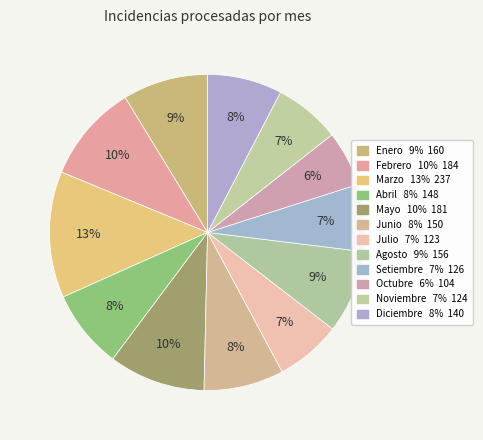

How many slices are in this pie chart?

12